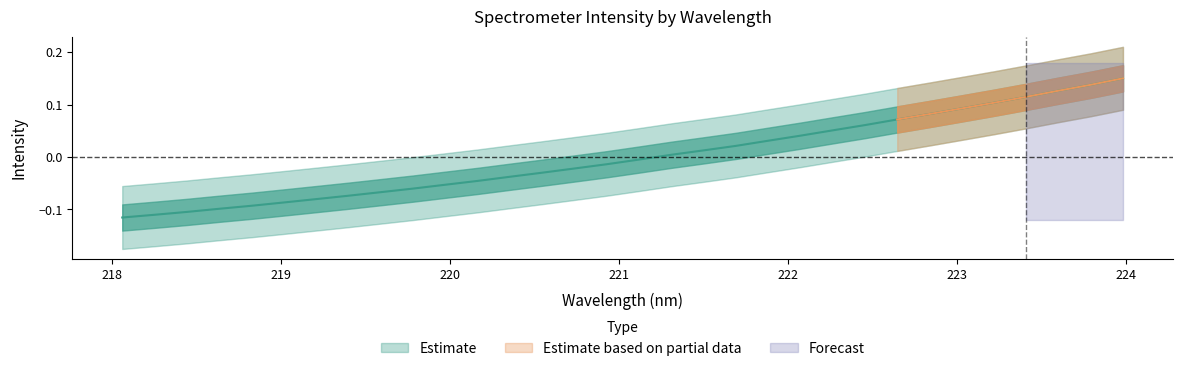

True or false: the data has more than 1 interior local peaks.

False